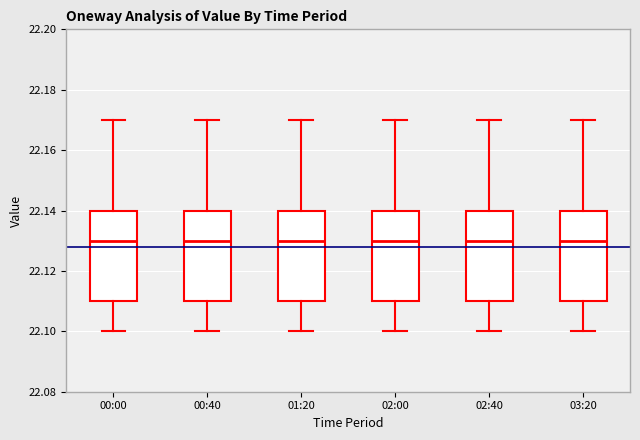

Where does the lower whisker of the box for 02:40 end on the y-axis? The values are not printed on the chart, so give them approximately, as read against the axis.

22.10